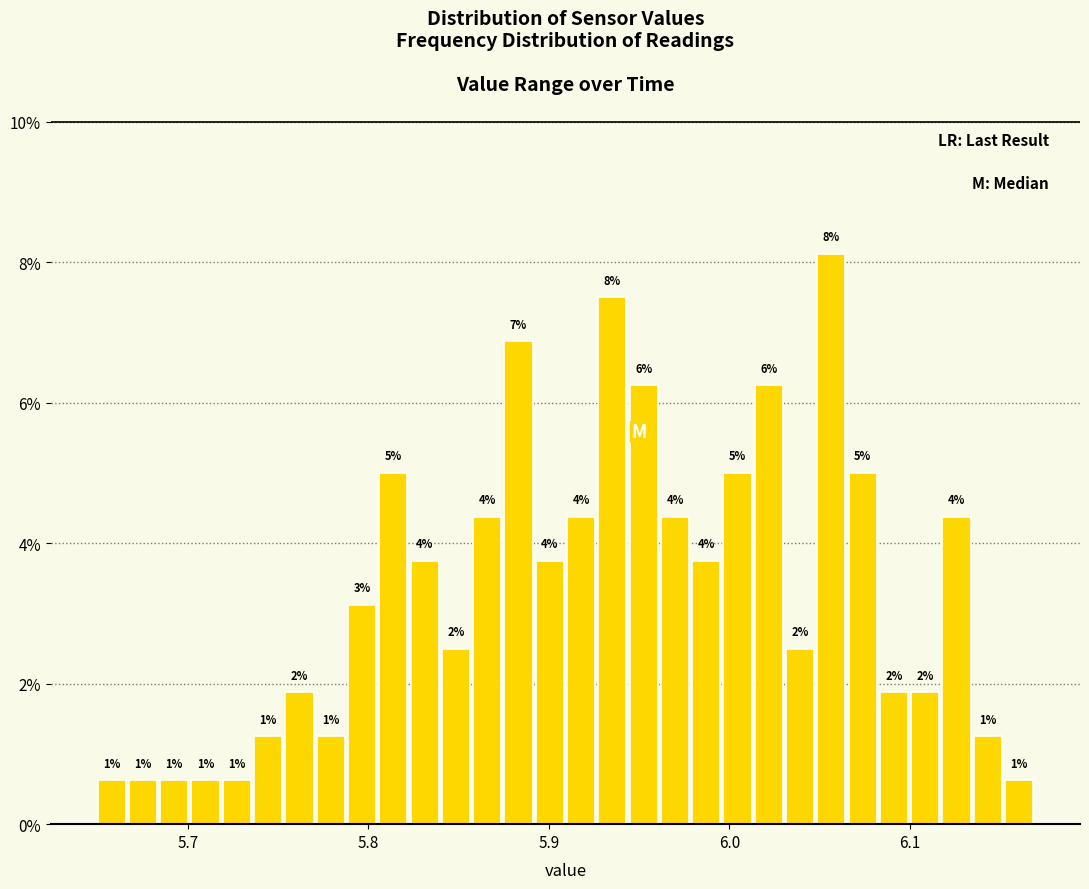

Around what value on the x-axis is the tallest bar? Give the approximate position of its centre, as read against the axis.

6.06